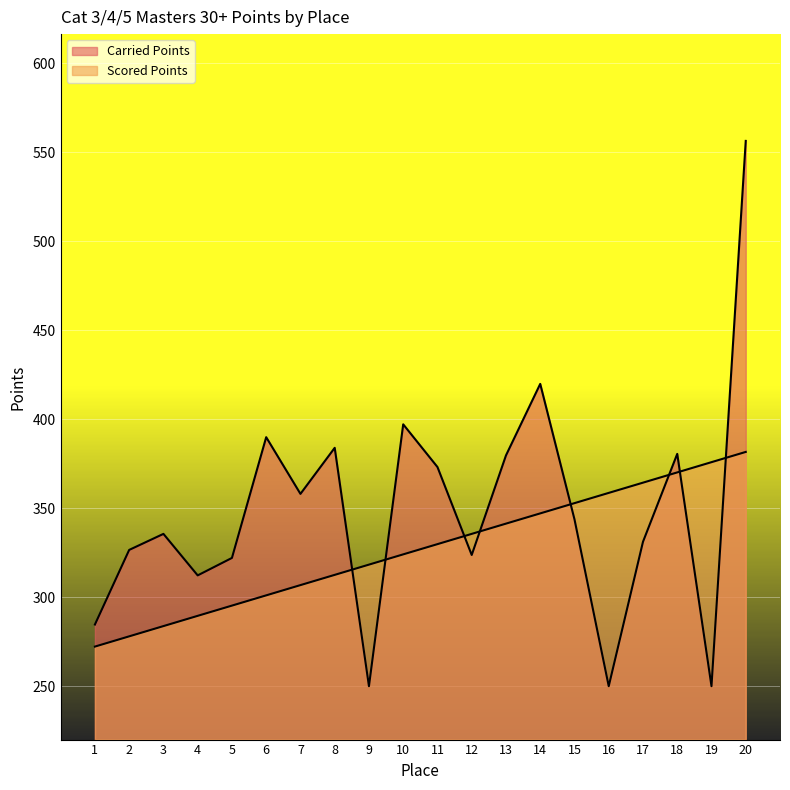

At which category is the sum across all series the highest?

20